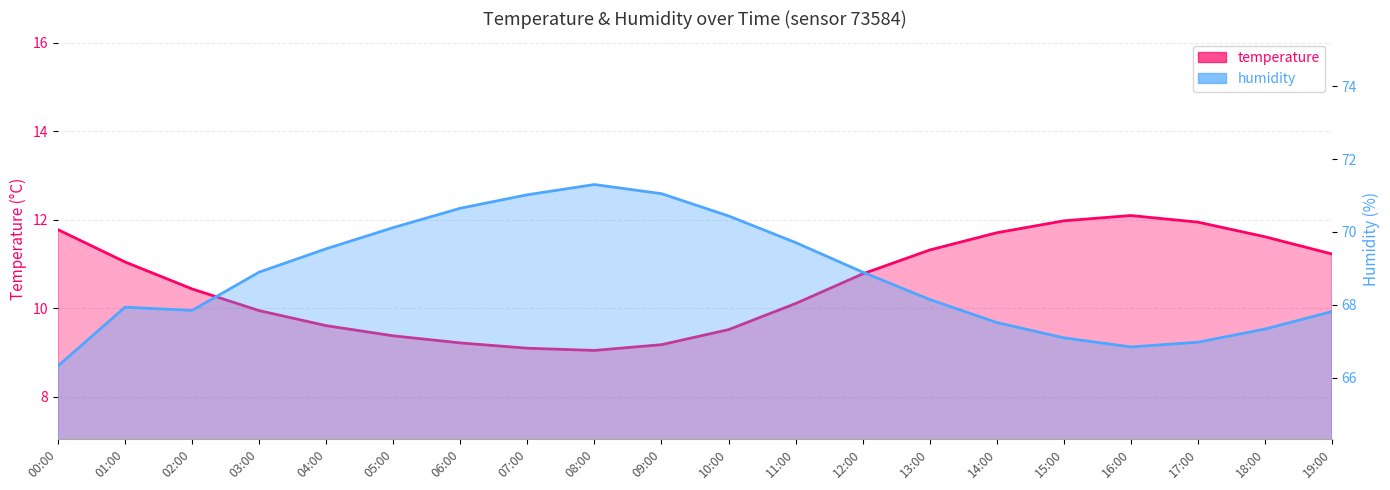

Where does the humidity series first go above 68?

03:00